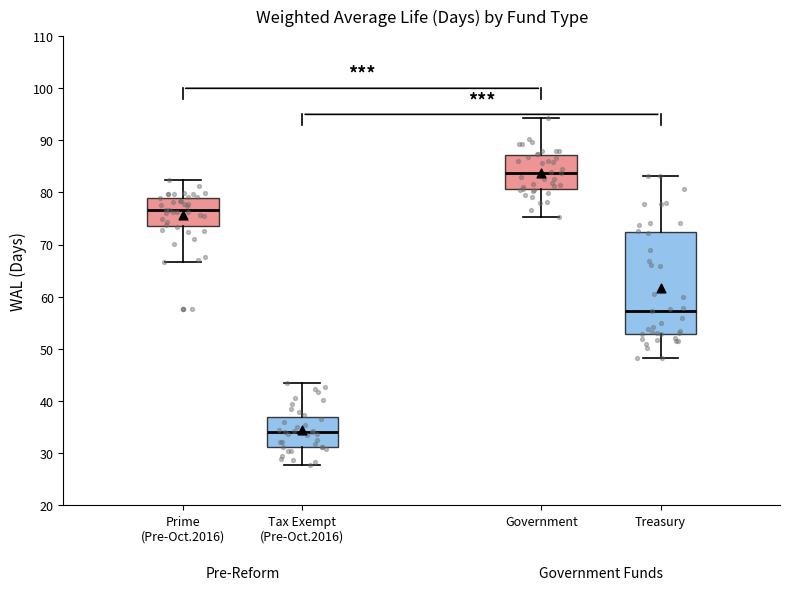

Where is the lower edge of the box for Treasury on the y-axis? The values are not printed on the chart, so give them approximately, as read against the axis.

53